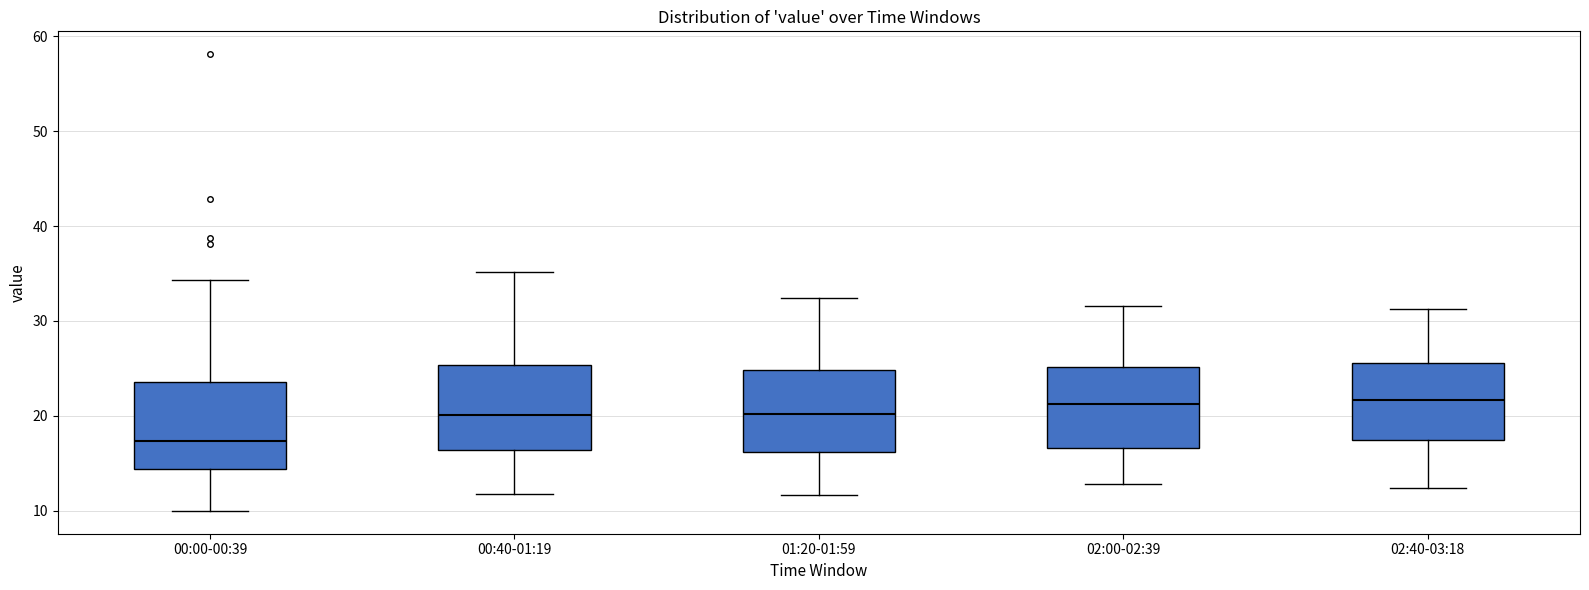

Reading left to right, read every box against the y-axis: the position of its median line, the range the box covers, and the ends of its whiskers. The values are not printed on the chart, so give them approximately, as read against the axis.

00:00-00:39: median 17, box 14 to 24, whiskers 10 to 34
00:40-01:19: median 20, box 16 to 25, whiskers 12 to 35
01:20-01:59: median 20, box 16 to 25, whiskers 12 to 32
02:00-02:39: median 21, box 17 to 25, whiskers 13 to 32
02:40-03:18: median 22, box 18 to 26, whiskers 12 to 31